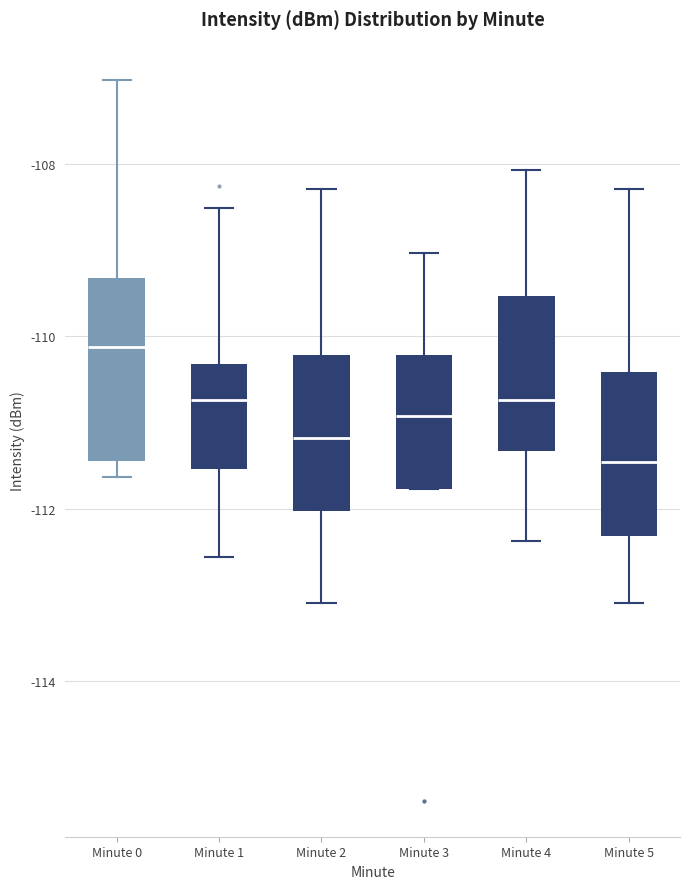

Reading left to right, transcribe this box plot: for each box, give where its median line is, the range the box spans, and where its two whiskers end, as read against the y-axis. The values are not printed on the chart, so give them approximately, as read against the axis.

Minute 0: median -110.2, box -111.4 to -109.4, whiskers -111.6 to -107.0
Minute 1: median -110.8, box -111.6 to -110.4, whiskers -112.6 to -108.6
Minute 2: median -111.2, box -112.0 to -110.2, whiskers -113.0 to -108.2
Minute 3: median -111.0, box -111.8 to -110.2, whiskers -111.8 to -109.0
Minute 4: median -110.8, box -111.4 to -109.6, whiskers -112.4 to -108.0
Minute 5: median -111.4, box -112.4 to -110.4, whiskers -113.0 to -108.2